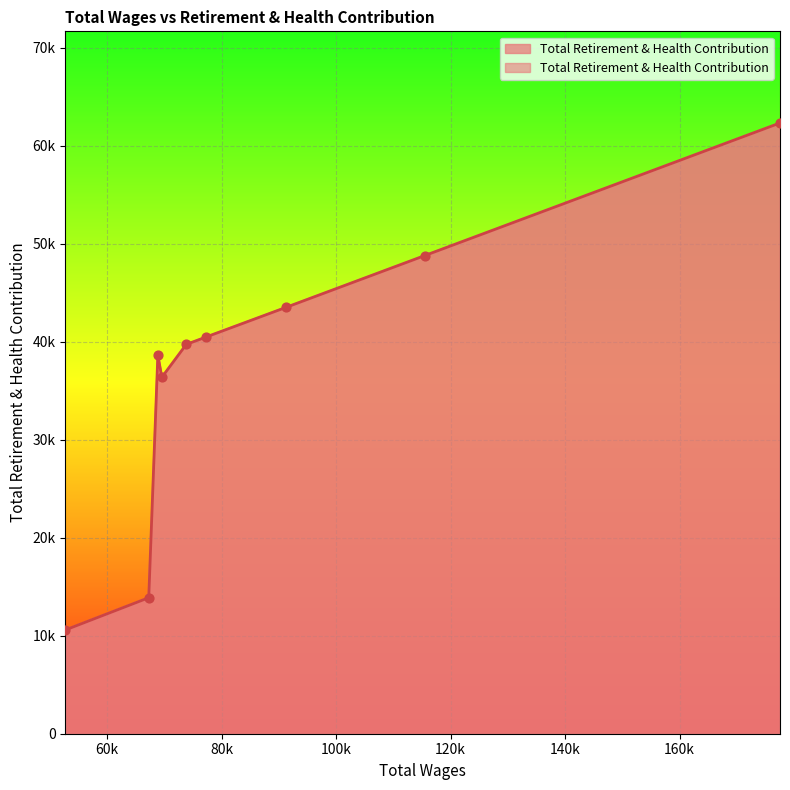

Approximately how many times larger is the value at 68863.0 compared to 91276.0?

0.9